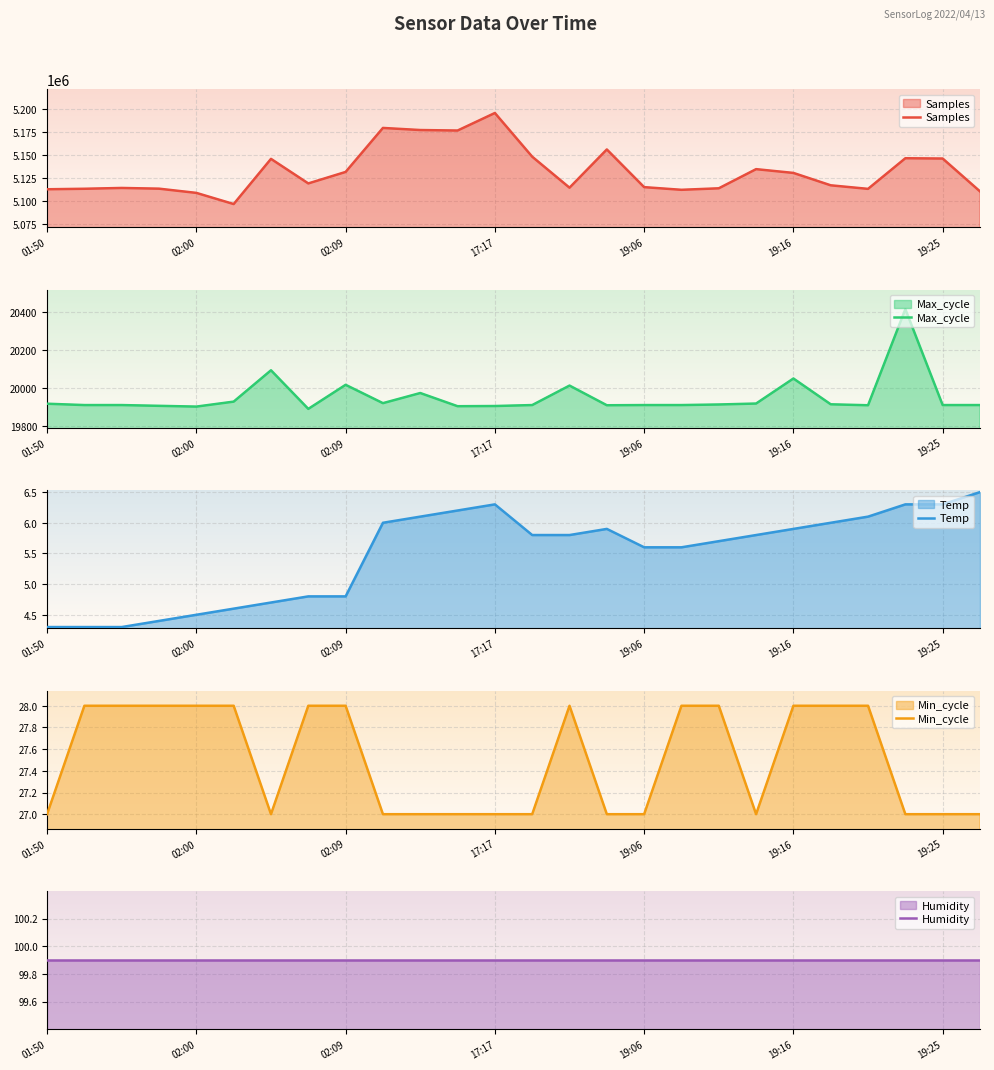

True or false: Samples and Max_cycle intersect in this chart.

False